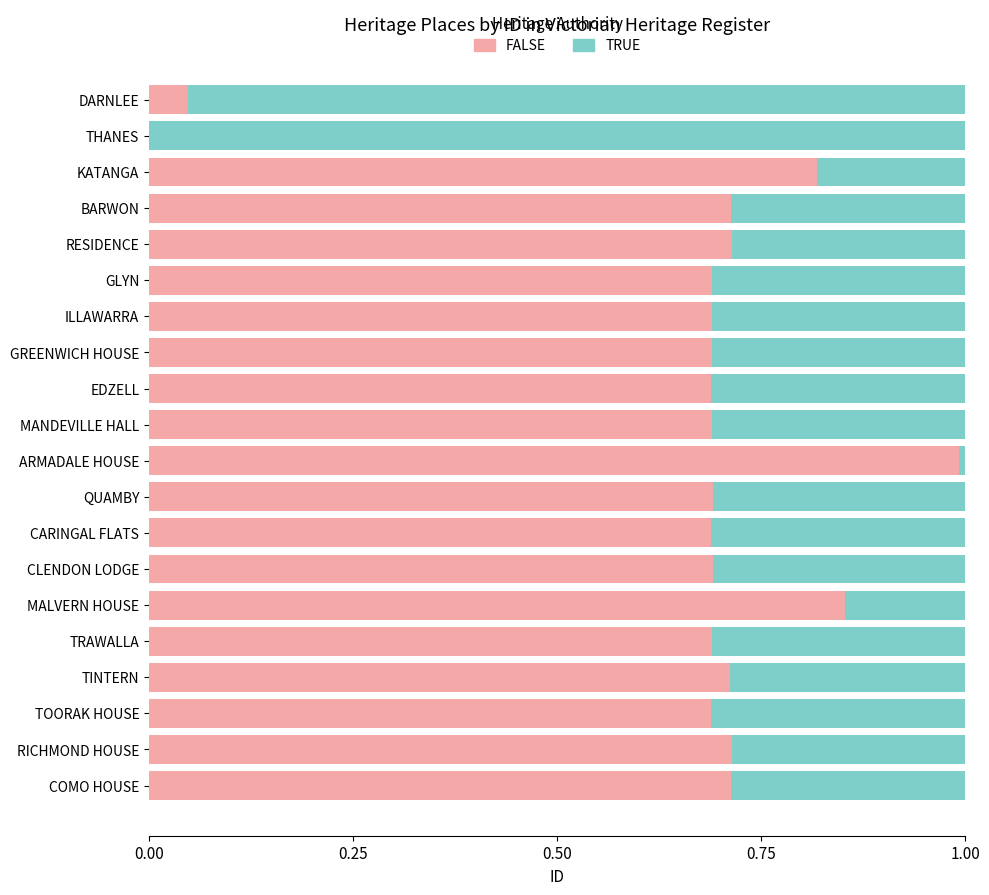

True or false: FALSE has a value of 0.7 at GREENWICH HOUSE.

True